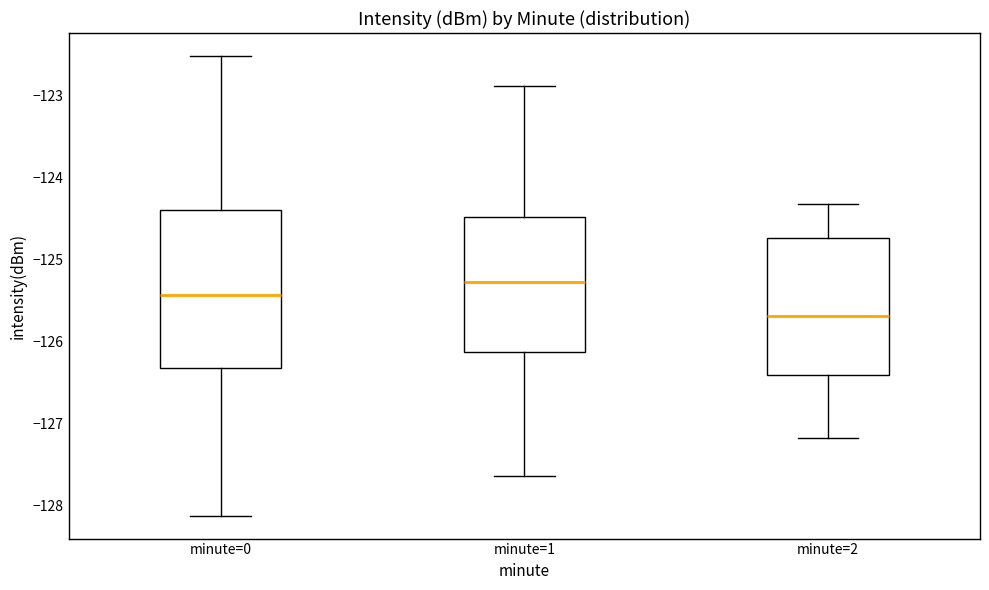

Which box has the lowest median line?

minute=2